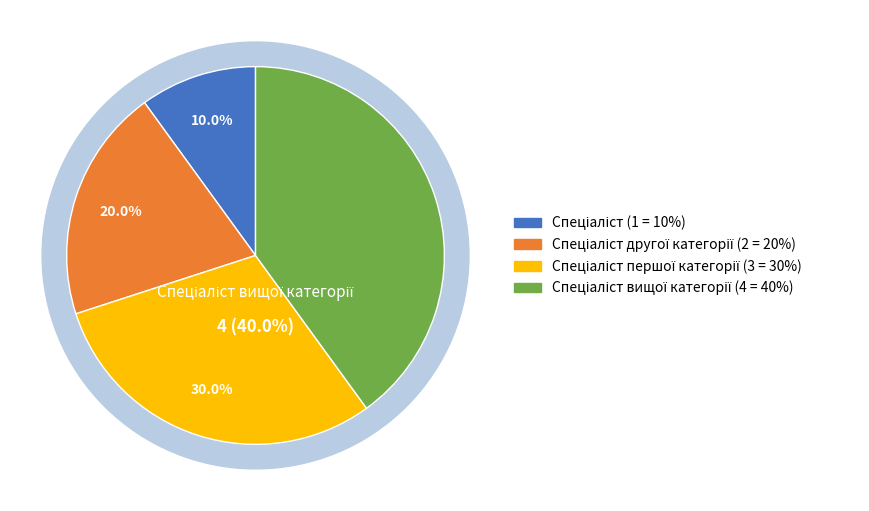

Is it true that Спеціаліст is 1% of the pie?

False